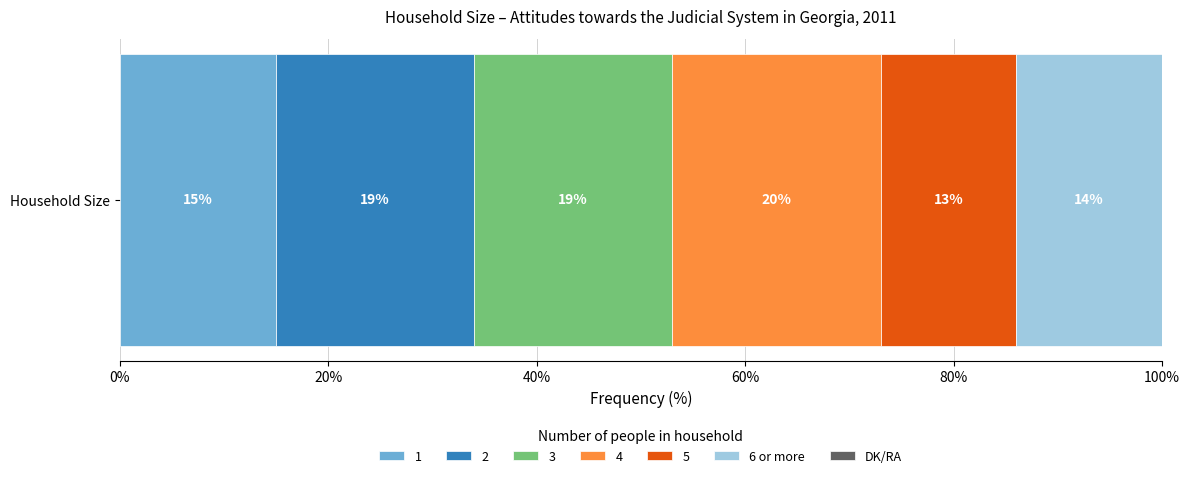

What is the approximate value of 1 at Household Size?

15